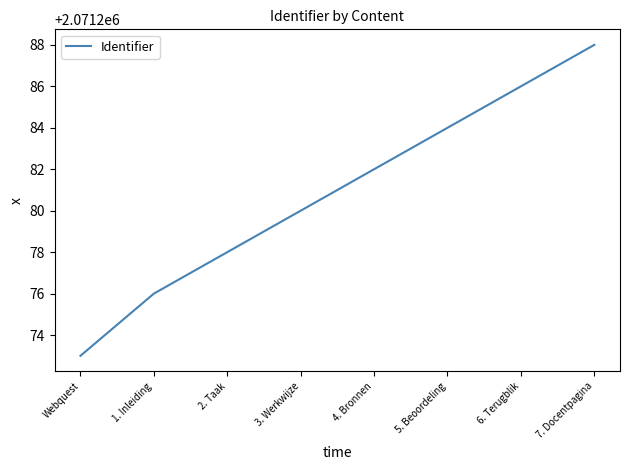

Read the value at 6. Terugblik, to the nearest 10.

2071290